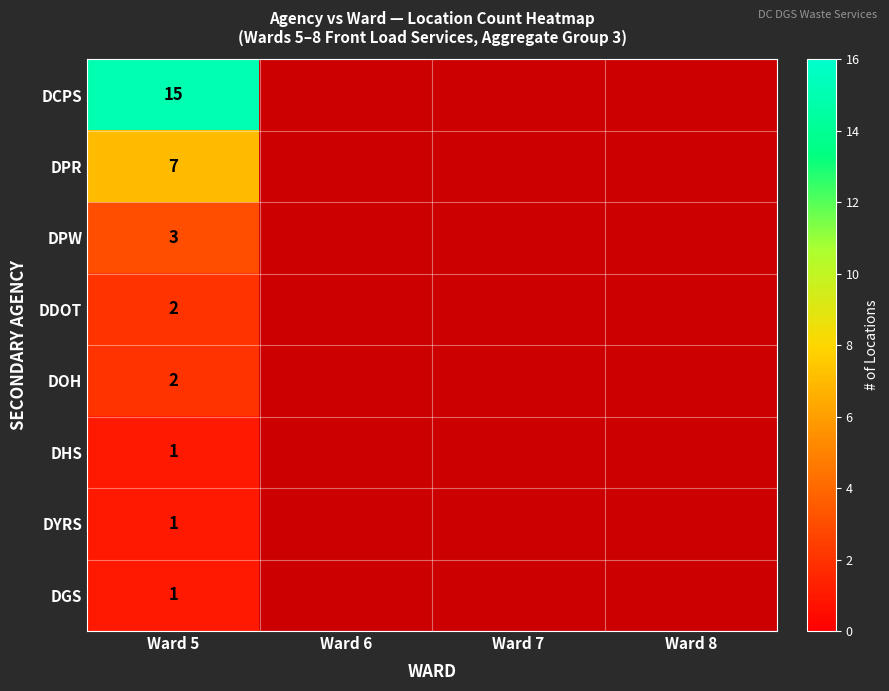

Which label corresponds to the smallest value in the chart?

Ward 5